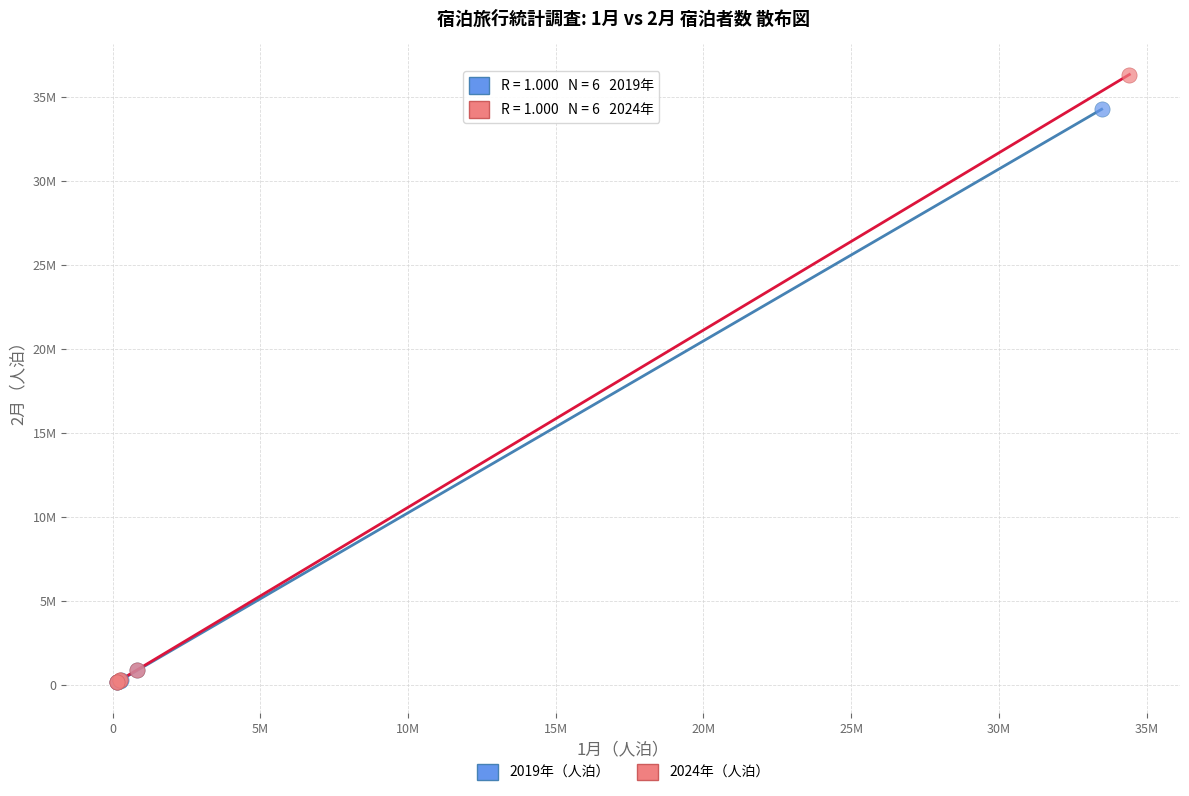

Which series has the widest spread of Y values?

2024年（人泊）